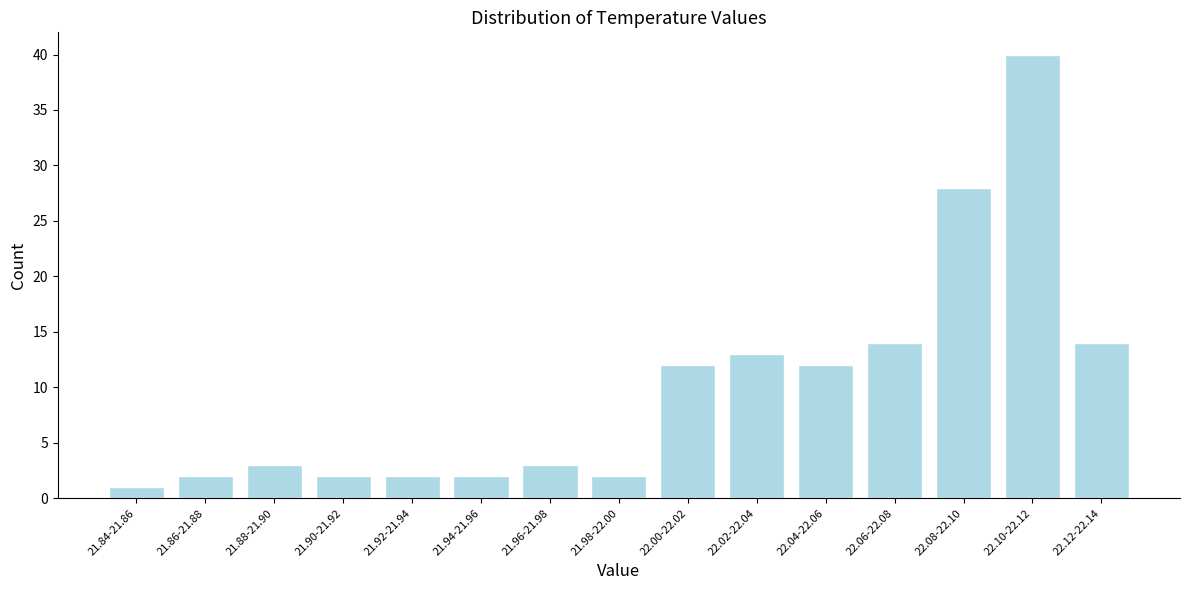

Reading right to left, extract all data points from this chart.

22.12-22.14=14	22.10-22.12=40	22.08-22.10=28	22.06-22.08=14	22.04-22.06=12	22.02-22.04=13	22.00-22.02=12	21.98-22.00=2	21.96-21.98=3	21.94-21.96=2	21.92-21.94=2	21.90-21.92=2	21.88-21.90=3	21.86-21.88=2	21.84-21.86=1